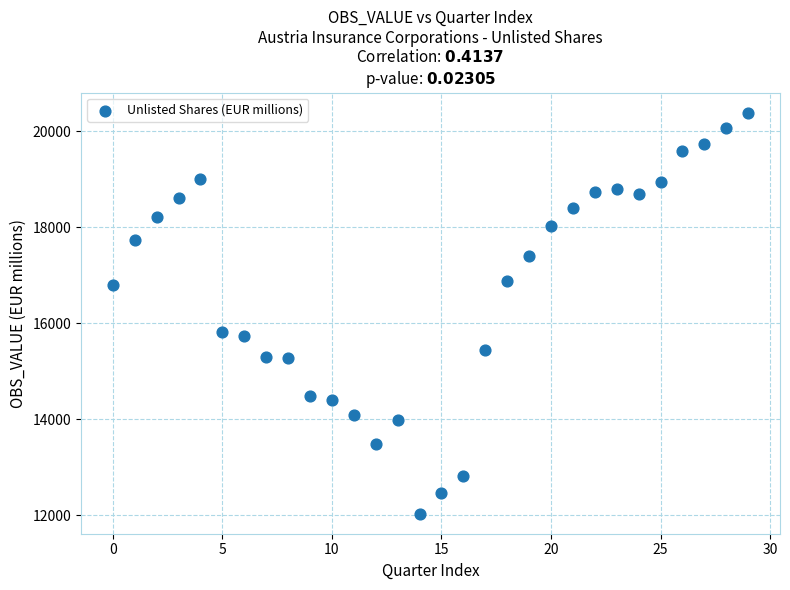

What is the range of Y values (max minus min)?

8361